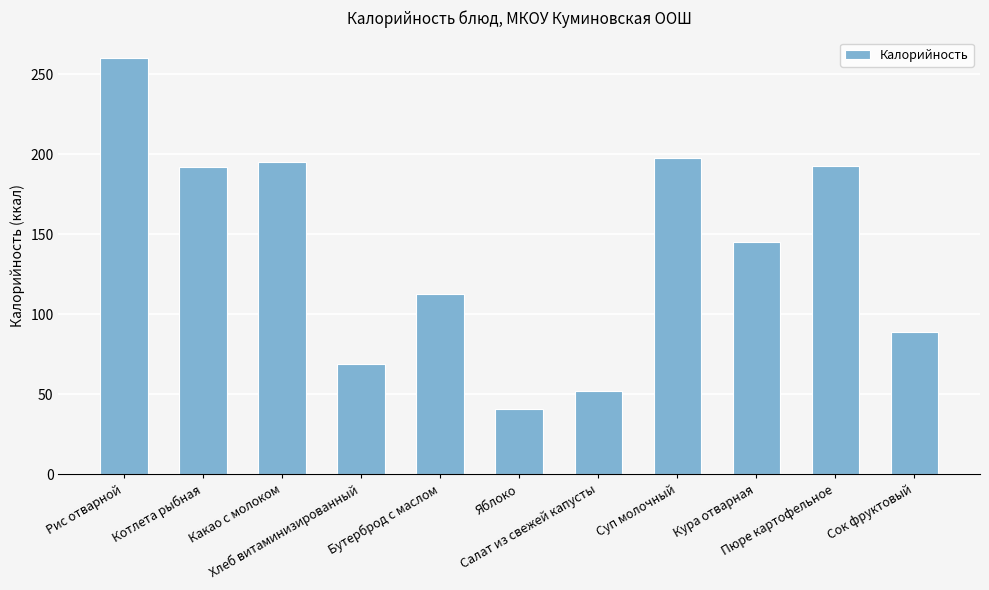

True or false: the data shows 44.9 at Бутерброд с маслом.

False